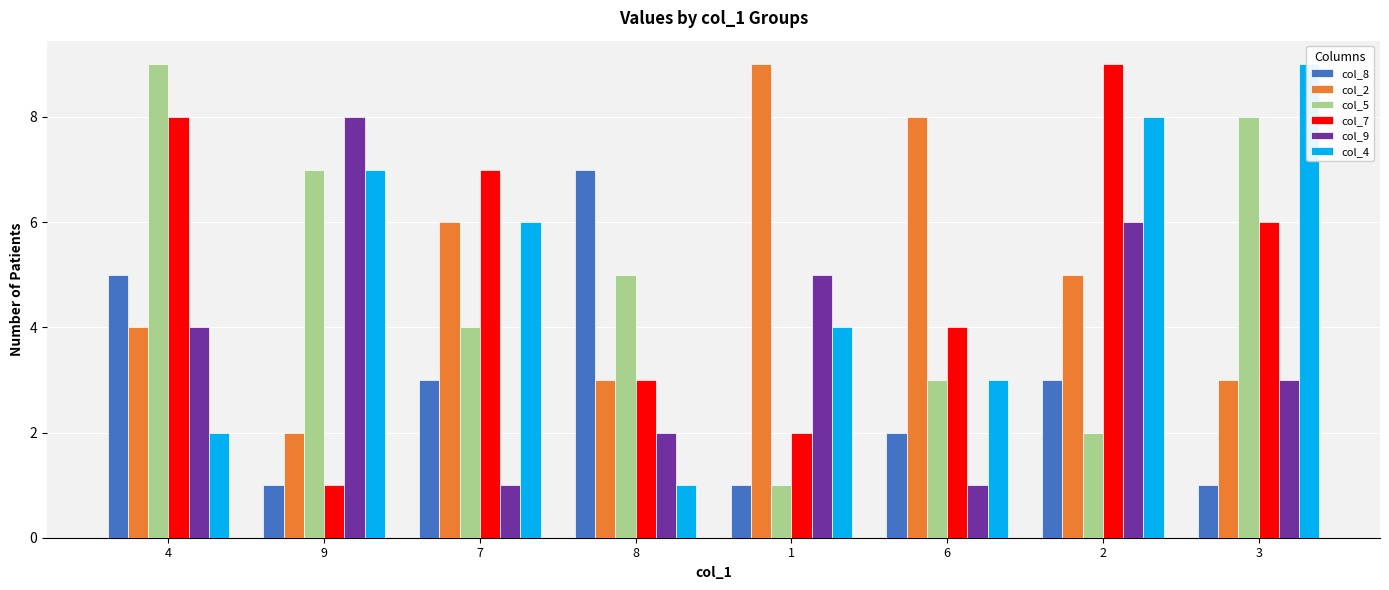

What are all the series names shown in the legend?

col_8, col_2, col_5, col_7, col_9, col_4